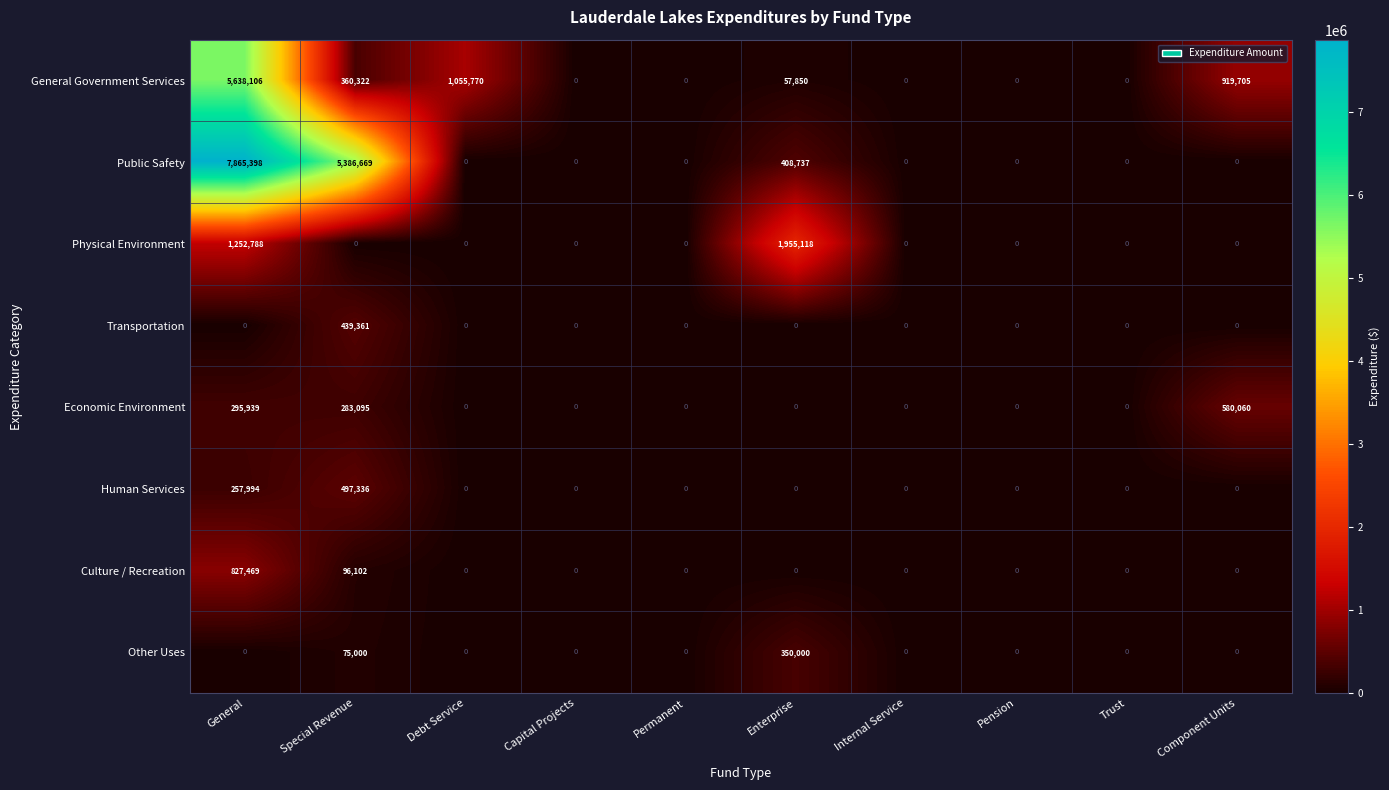

At which label does Culture / Recreation reach its peak?

General